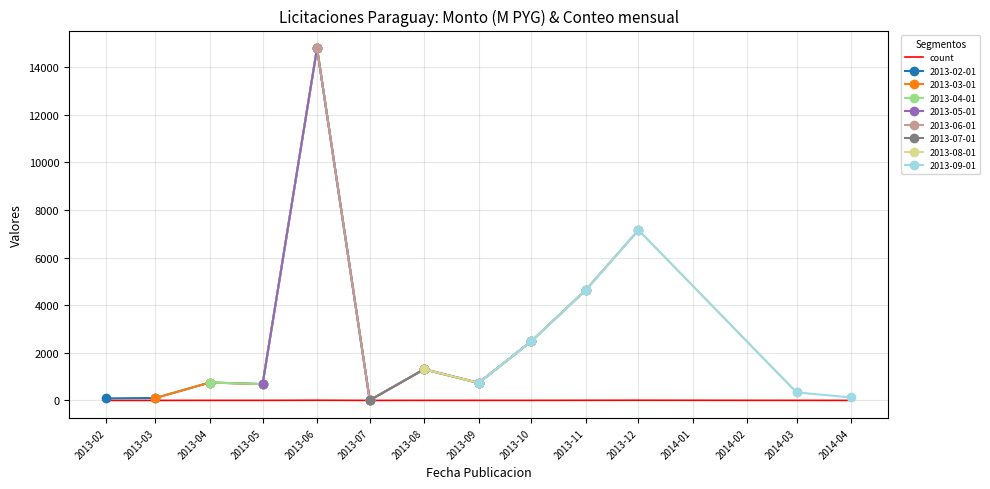

At which category does the data reach its first local valley?

2013-07